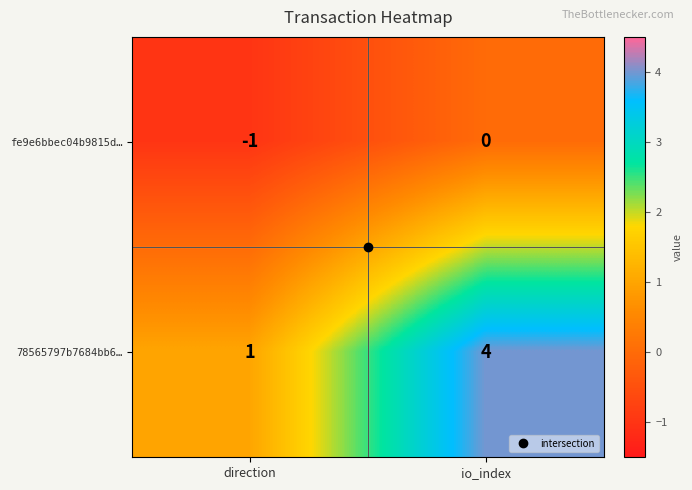

What is the total value across all series at io_index?

4